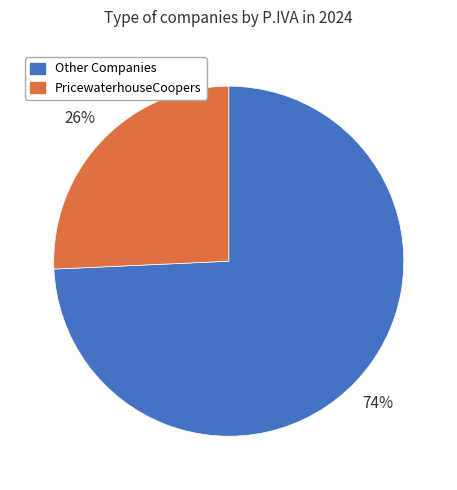

To the nearest percent, what percentage of the pie is Other Companies?

74%